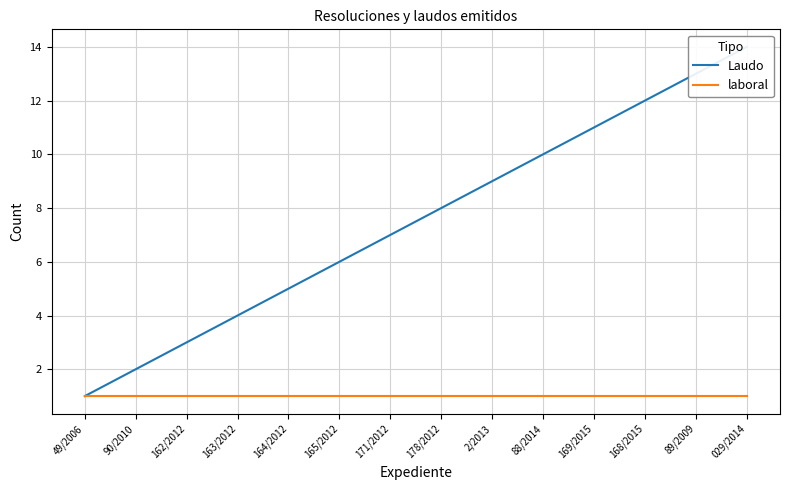

What value does the laboral series have at 178/2012?

1